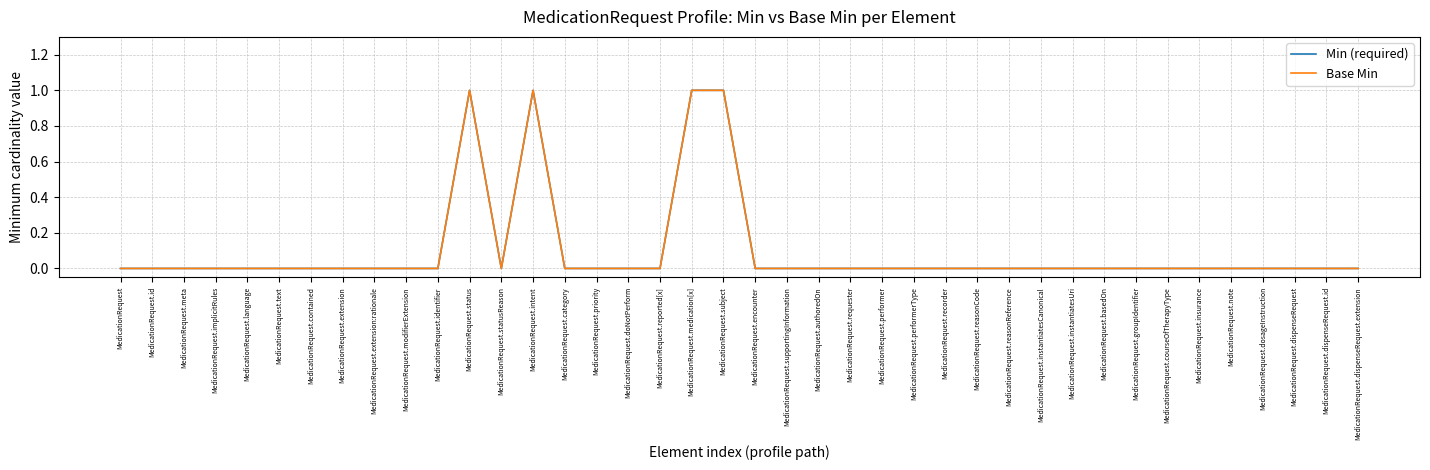

Which series has the largest total across all categories?

Min (required)